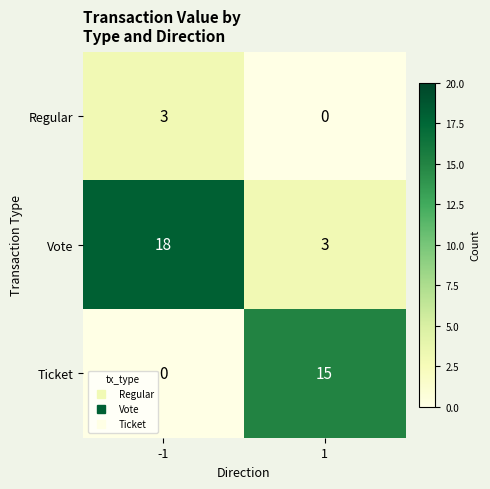

Rank the series at 1 from highest to lowest value.

Ticket, Vote, Regular